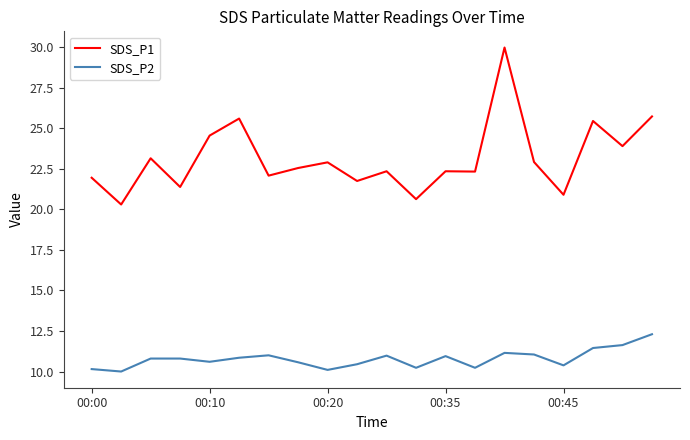

What is the difference between the maximum and minimum values in the SDS_P2 series?

2.3